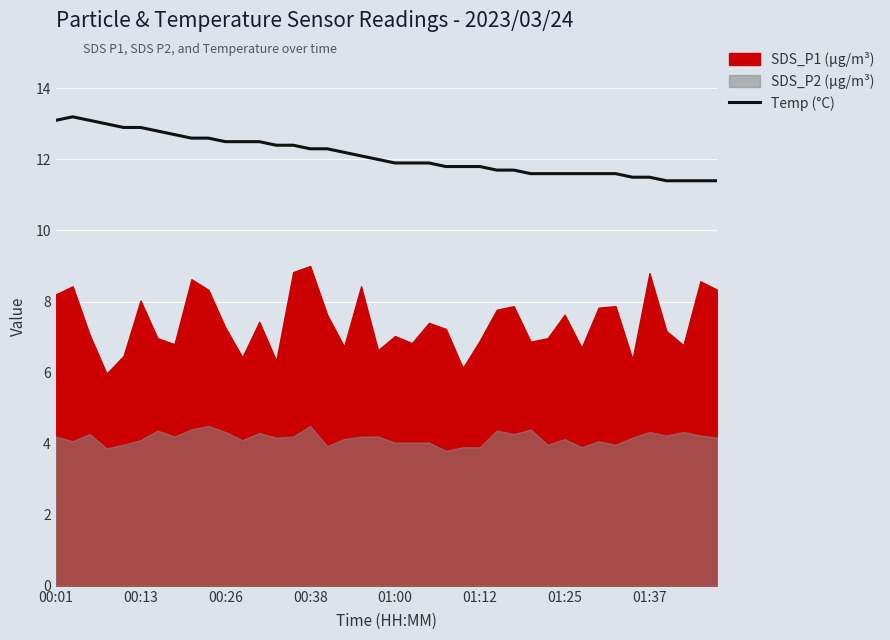

What is the sum of all values?

484.8